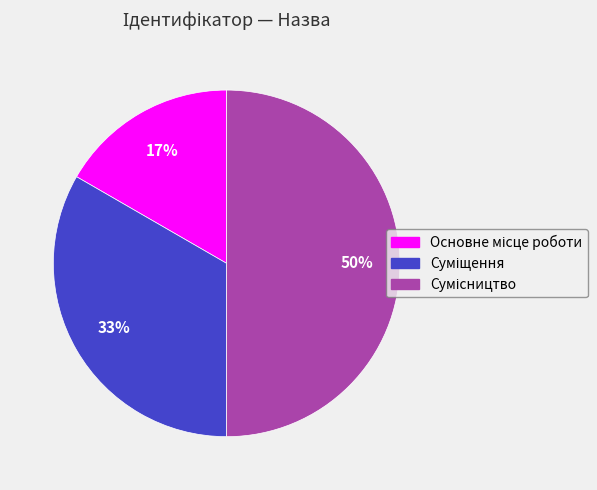

How many segments does this pie chart have?

3